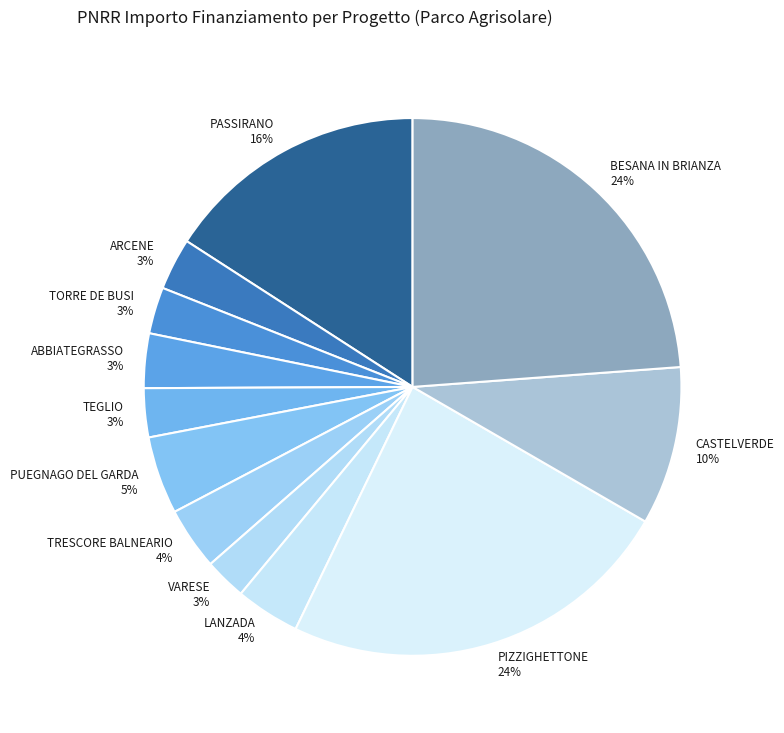

Is PUEGNAGO DEL GARDA 5% the majority of the pie?

No